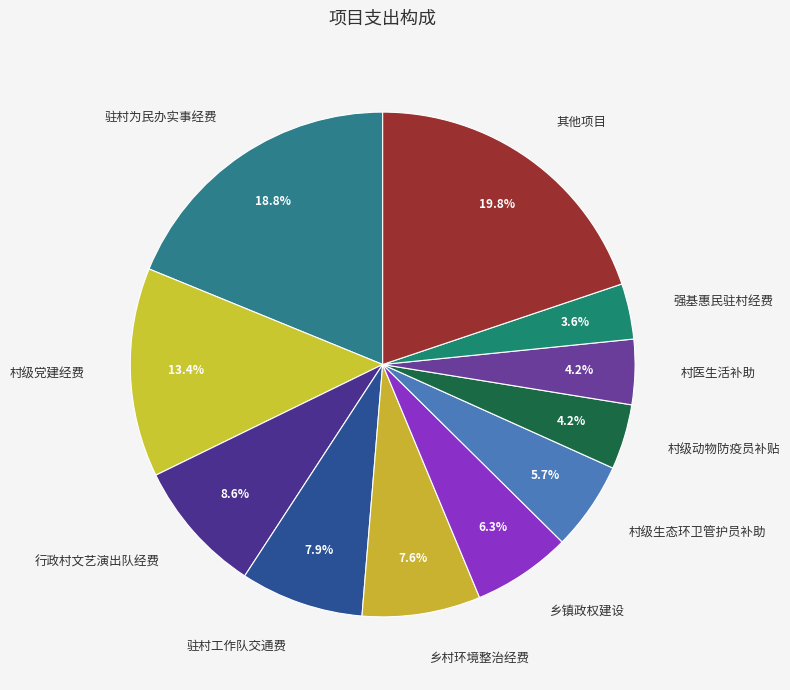

Approximately how many times larger is the value at 其他项目 compared to 乡村环境整治经费?

2.6